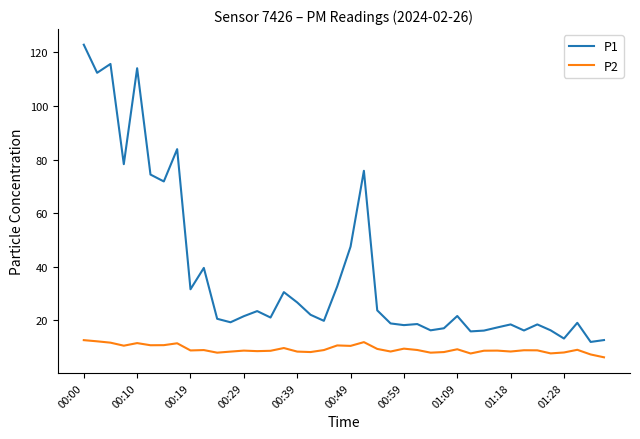

What are all the series names shown in the legend?

P1, P2